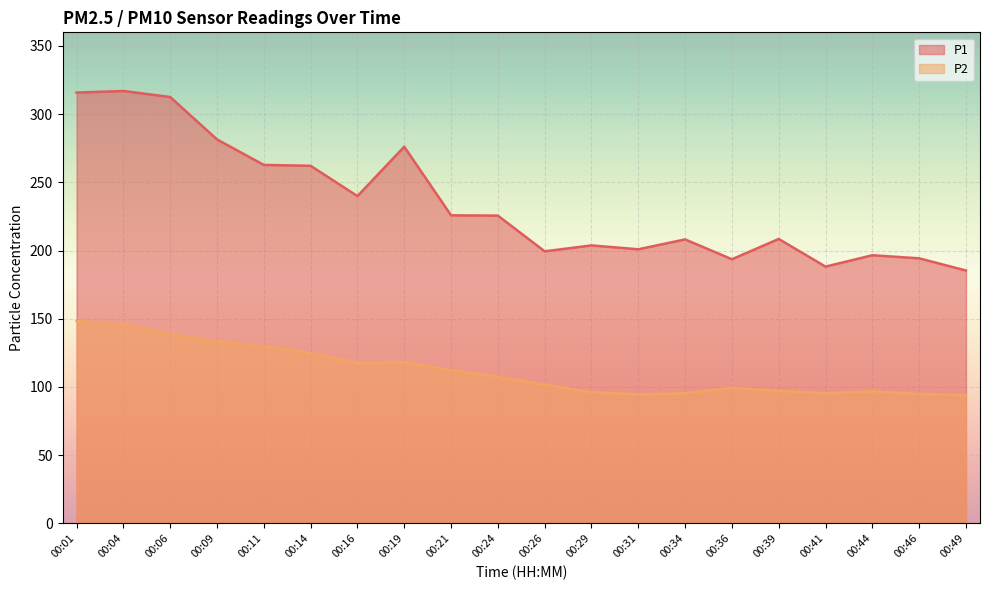

The P1 series shows 154.4 at 00:14. True or false?

False